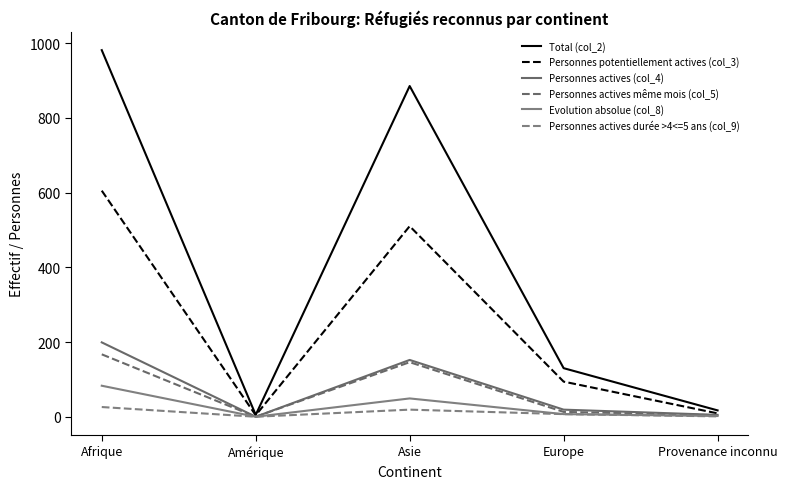

Does the chart display data point markers on the line(s)?

No